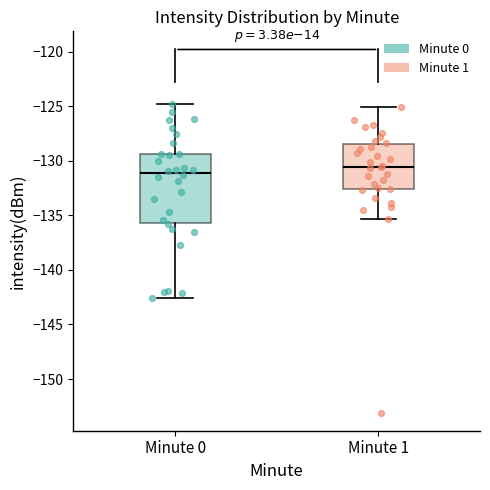

Where does the upper whisker of the box for Minute 0 end on the y-axis? The values are not printed on the chart, so give them approximately, as read against the axis.

-125.0